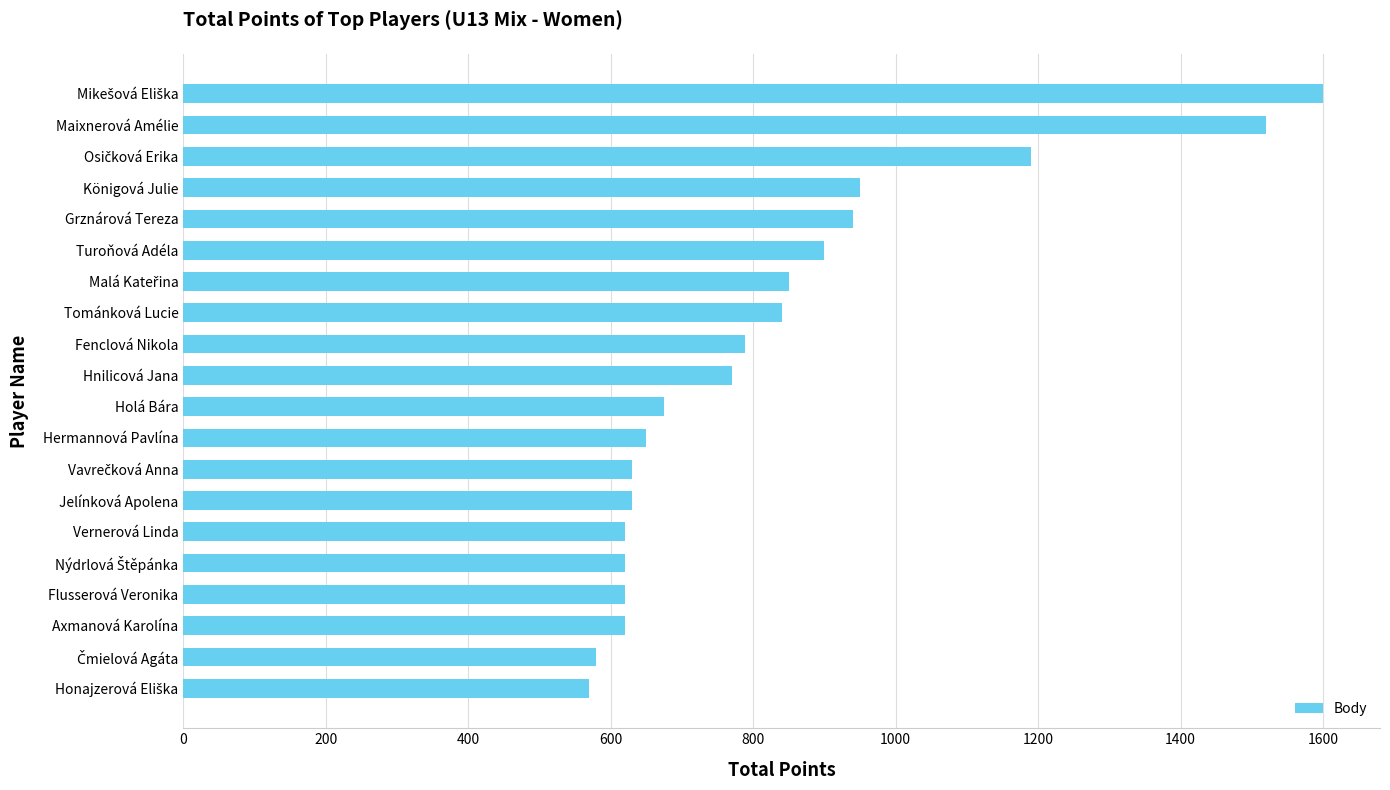

What is the change in value from Holá Bára to Tománková Lucie?

+165